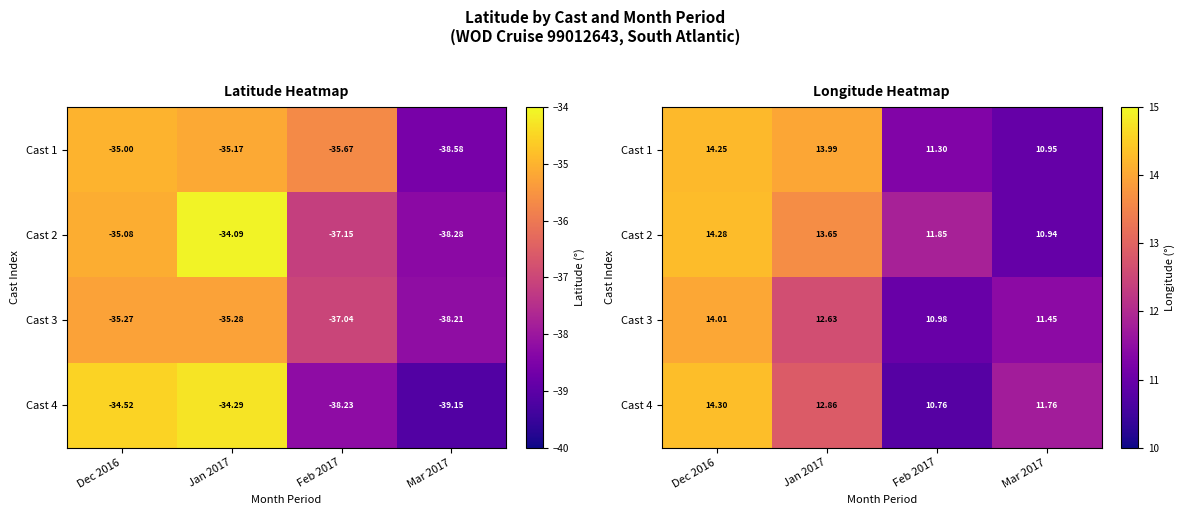

The Cast 4 series shows 11.8 at Mar 2017. True or false?

True